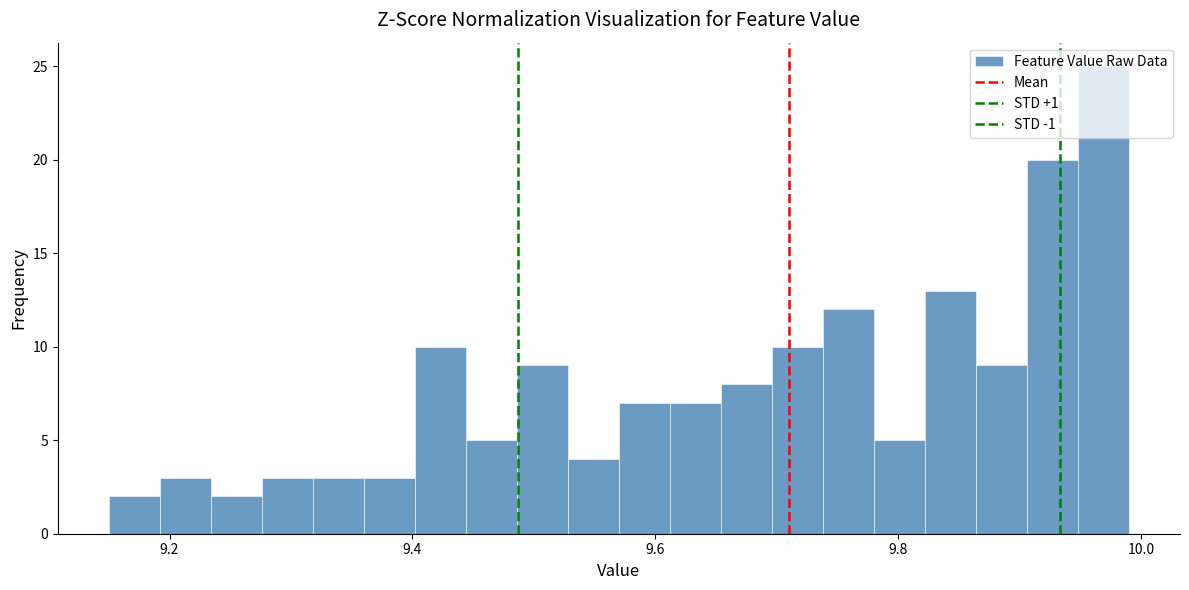

Read against the x-axis, roughly where is the centre of the tallest bar?

9.96